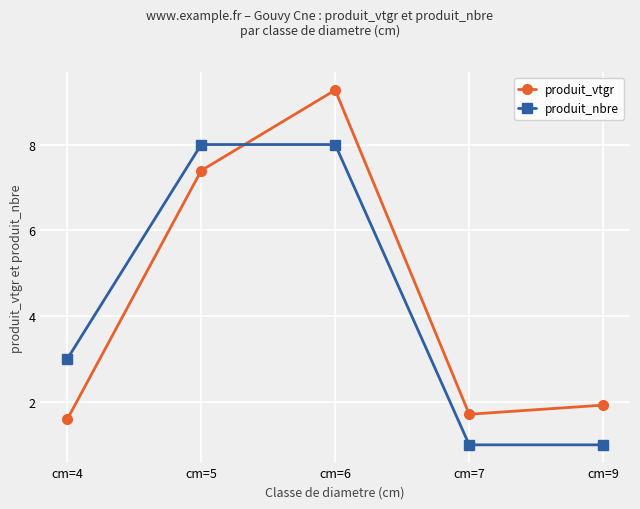

What is the sum of all produit_vtgr values?

21.9